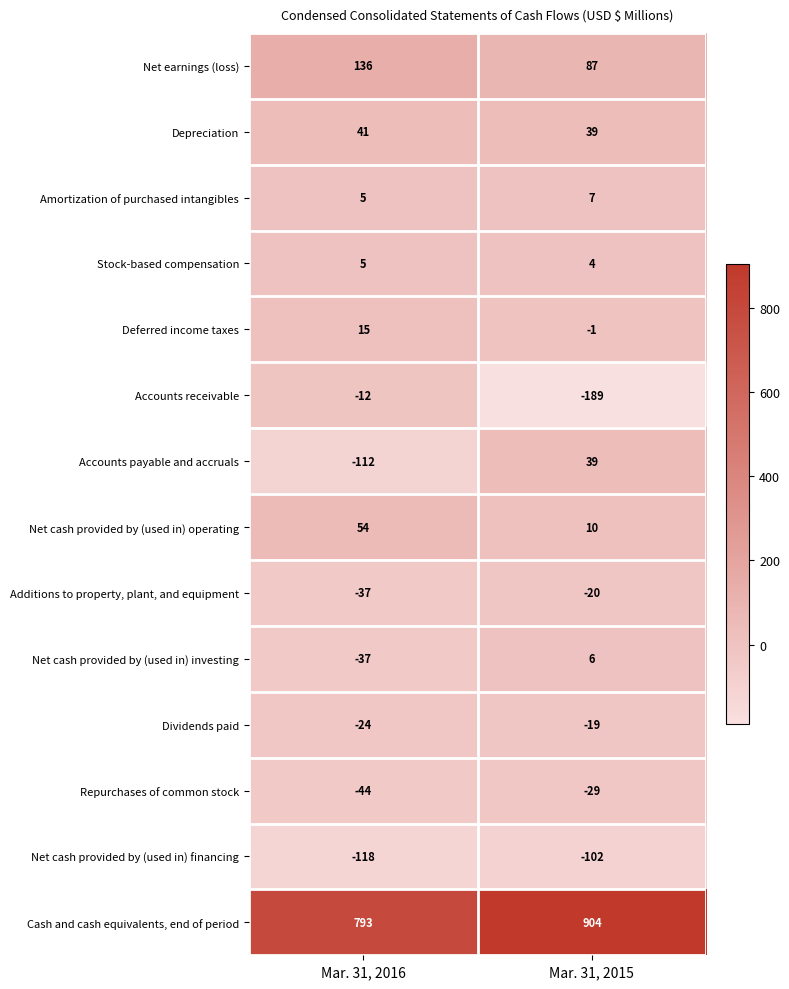

What is the total value across all series at Mar. 31, 2016?

665